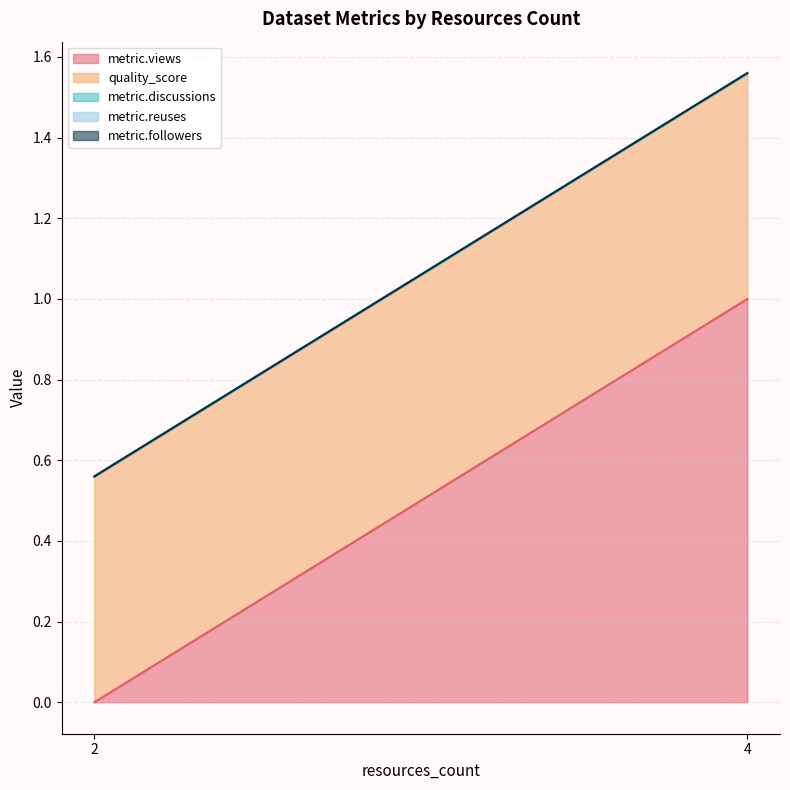

The value of metric.reuses at 4 is 0.0. True or false?

True